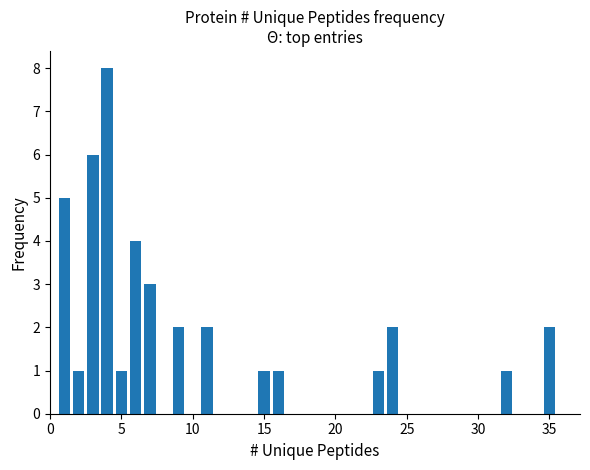

What is the maximum value shown in the chart?

8